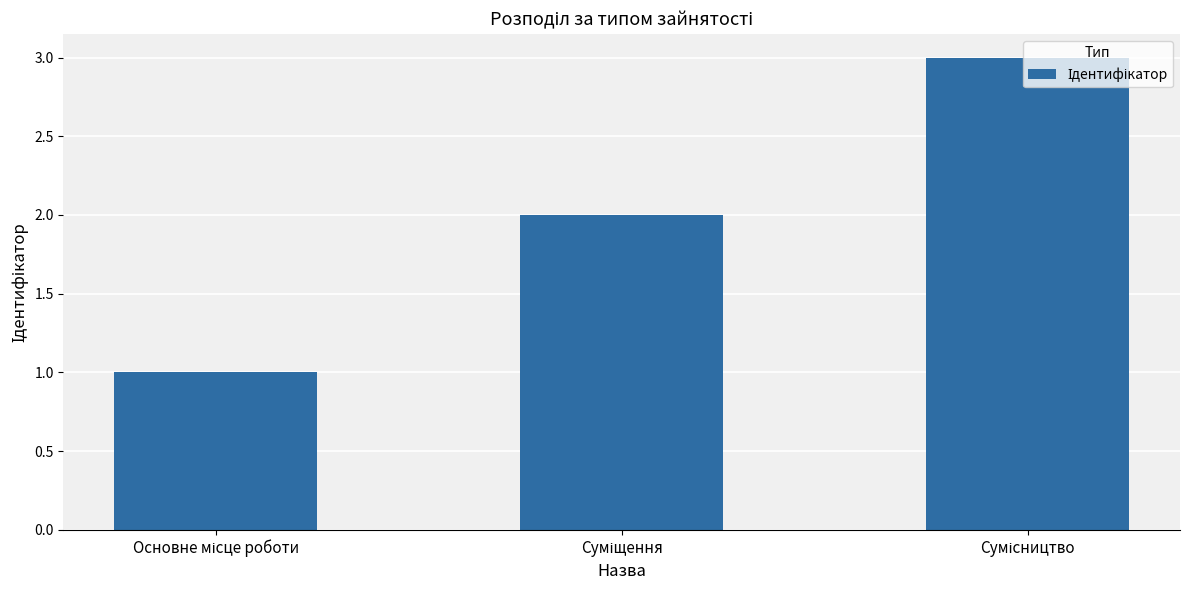

What is the greatest value displayed?

3